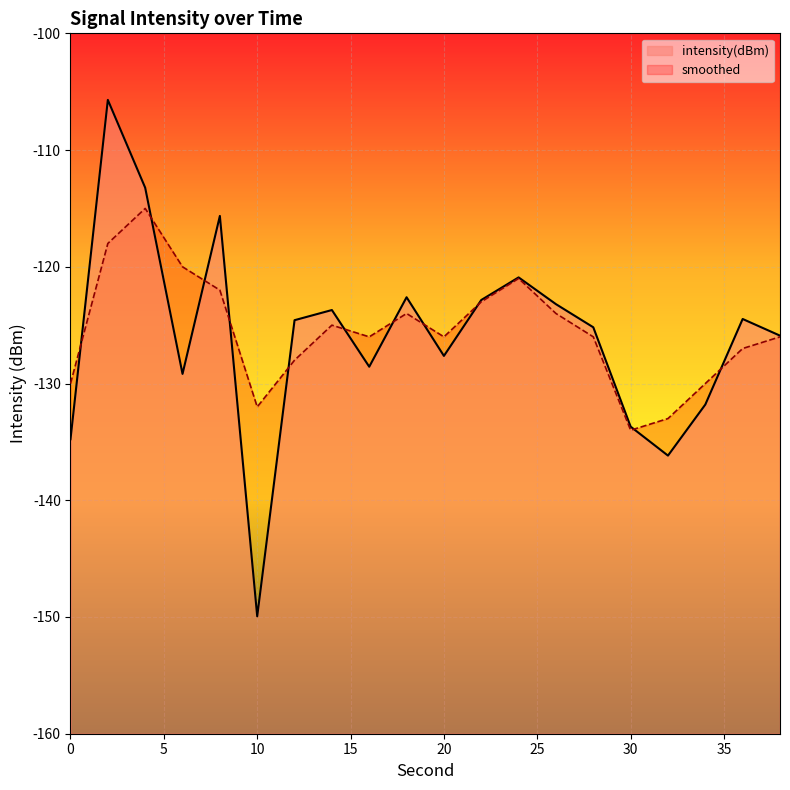

Reading left to right, list all the values displayed in this chart.

intensity(dBm): -134.8	-105.7	-113.2	-129.2	-115.6	-149.9	-124.6	-123.7	-128.6	-122.6	-127.6	-122.8	-120.9	-123.2	-125.2	-133.7	-136.2	-131.8	-124.5	-125.9
smoothed: -130.0	-118.0	-115.0	-120.0	-122.0	-132.0	-128.0	-125.0	-126.0	-124.0	-126.0	-123.0	-121.0	-124.0	-126.0	-134.0	-133.0	-130.0	-127.0	-126.0